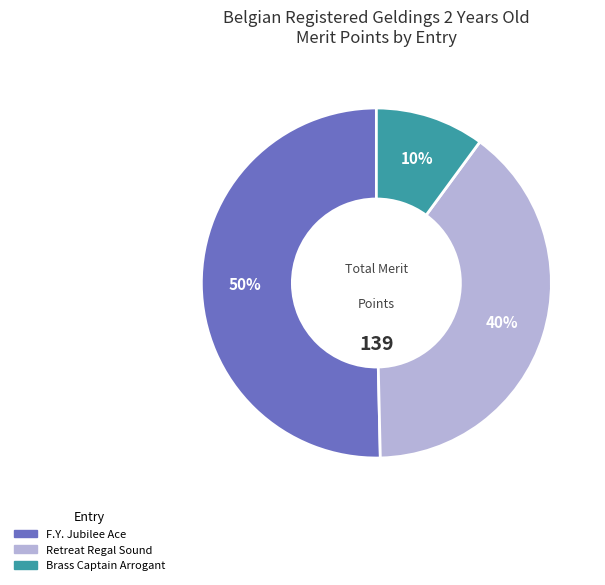

Combined, do F.Y. Jubilee Ace and Brass Captain Arrogant account for over 50%?

Yes